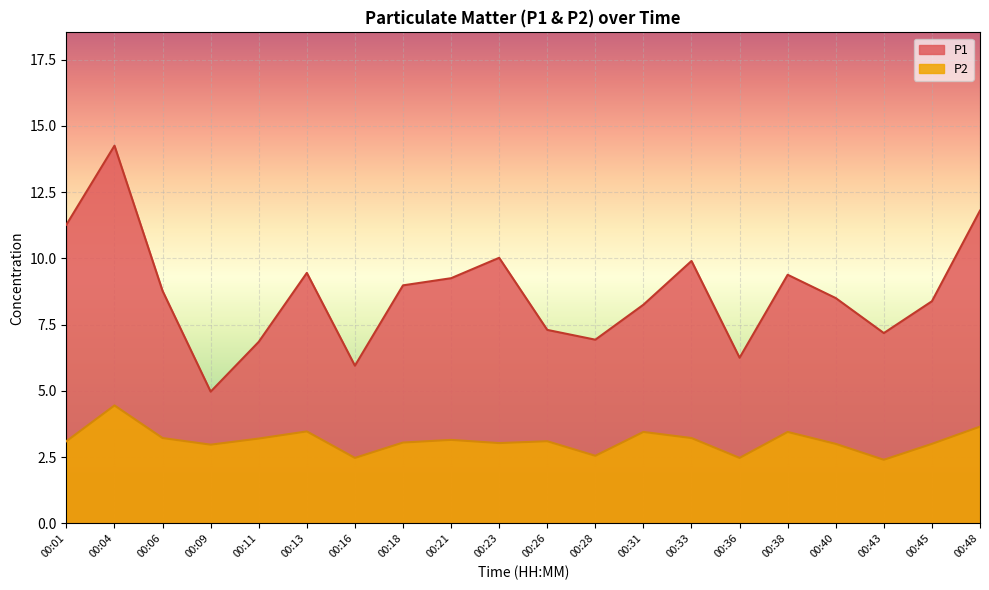

True or false: P2 and P1 cross at least once.

False